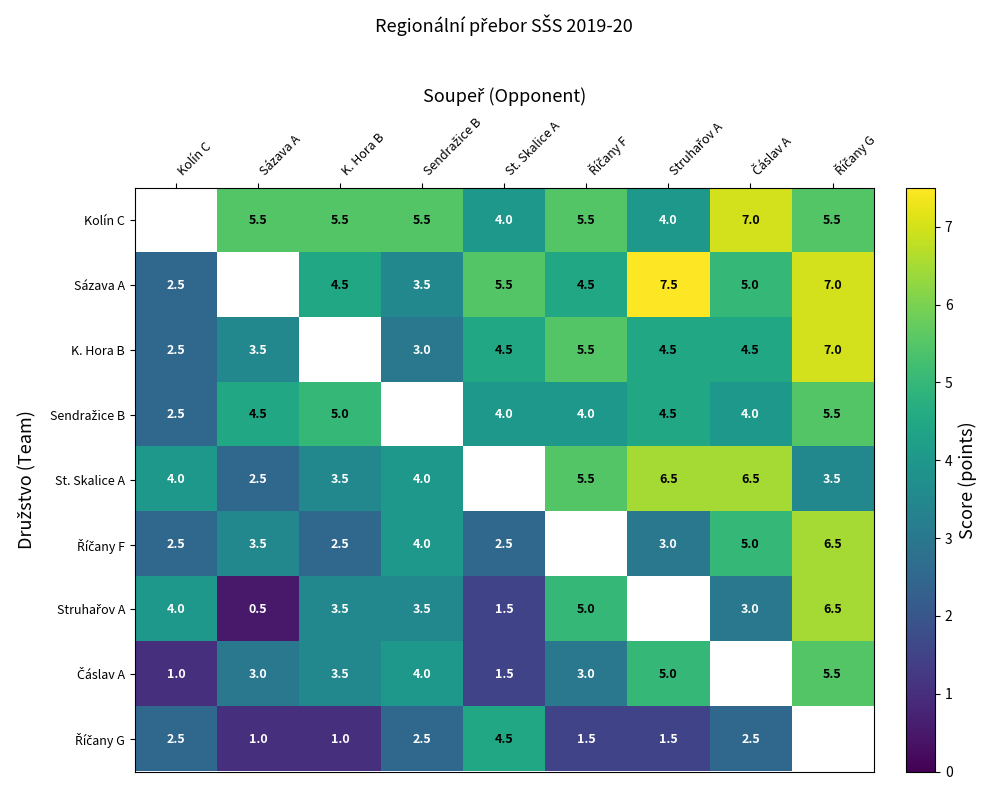

True or false: Sendražice B has a value of 0.9 at Kolín C.

False